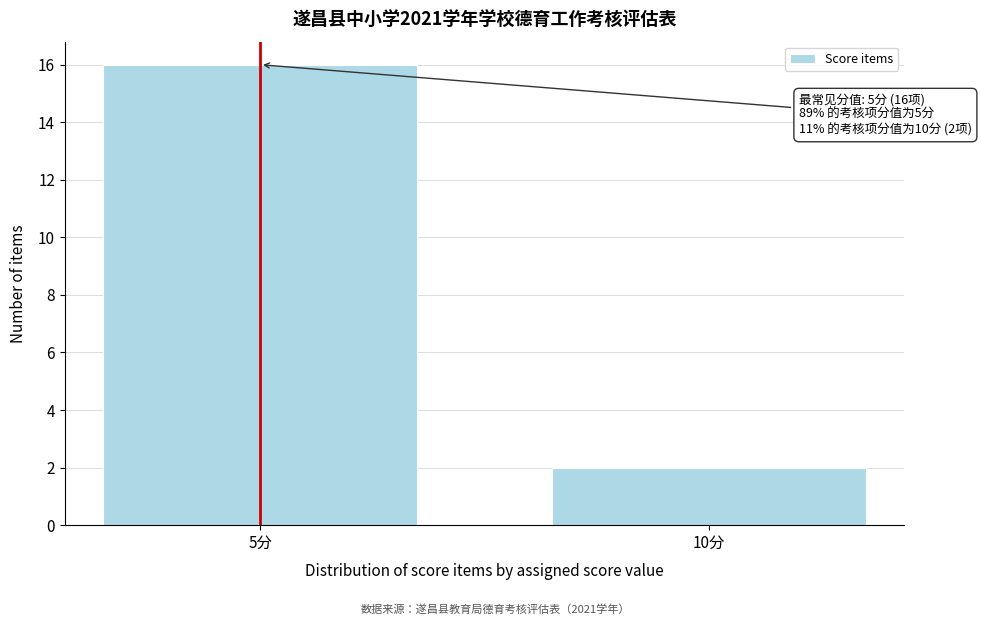

Reading left to right, what are all the values shown in this chart?

5分=16	10分=2